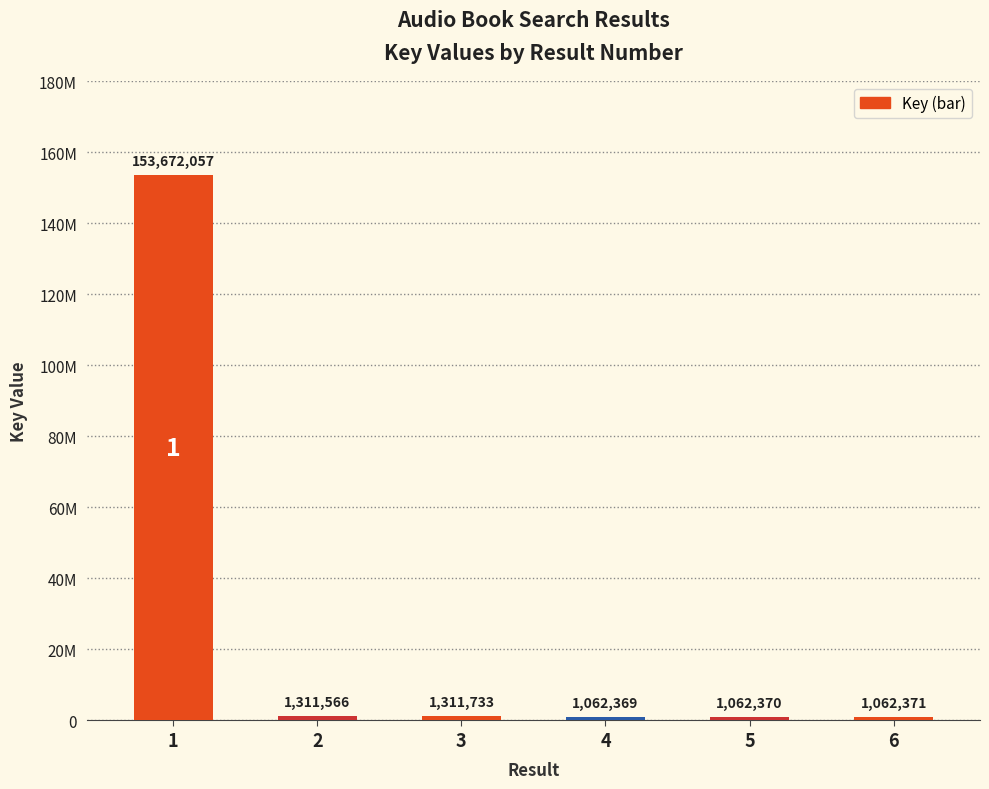

What is the value of the 1st bar from the left?

153672057